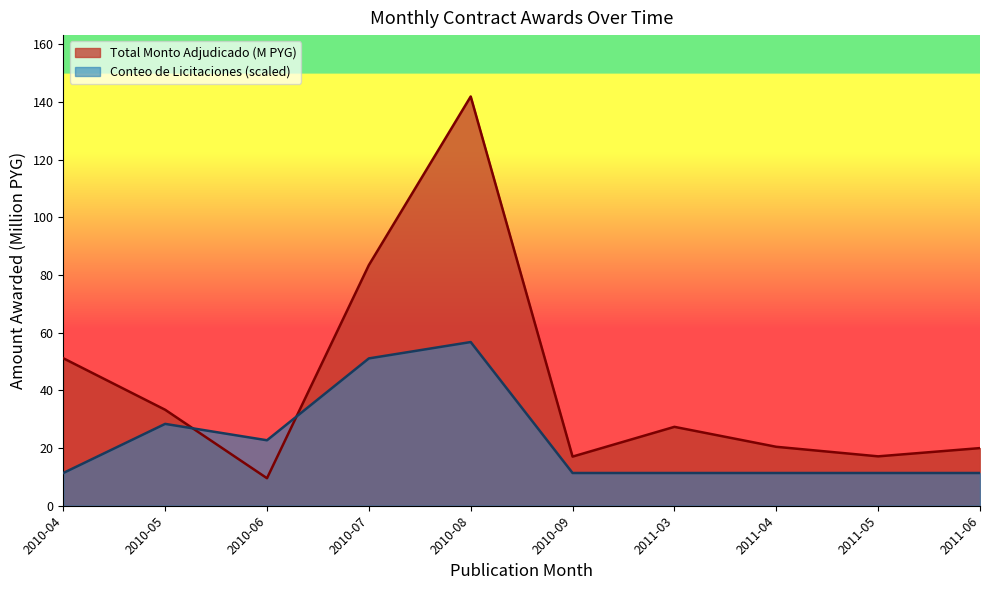

What is the sum of the Total Monto Adjudicado (M PYG) values at 2010-07 and 2011-03?

110.8